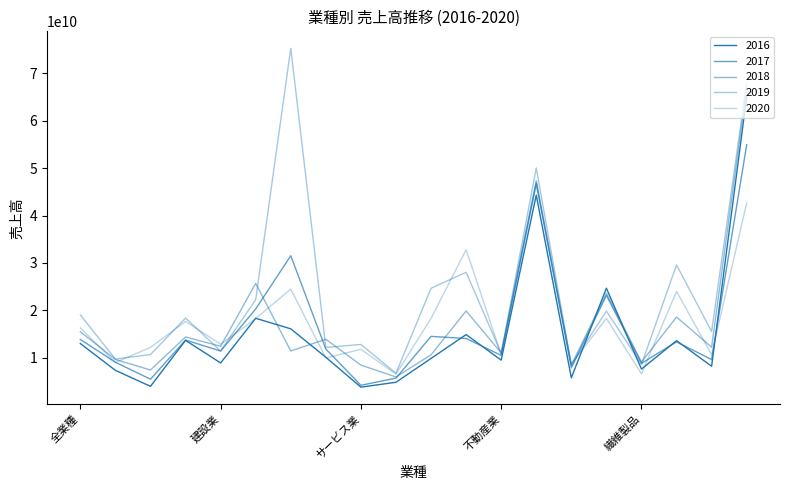

Is this an area chart (filled region under the line)?

No